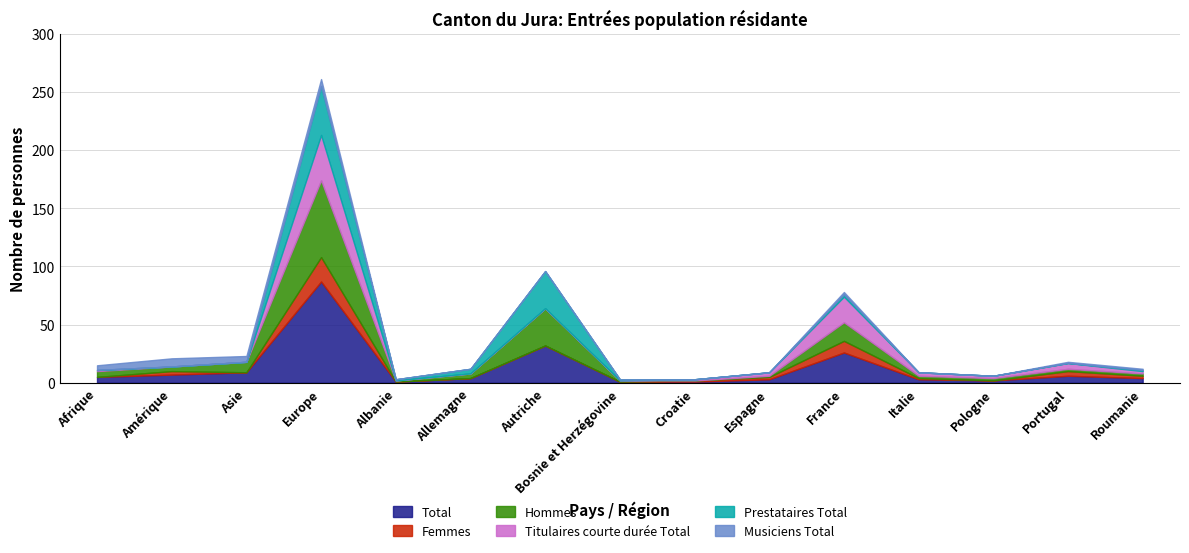

What is the value of the Total point at the 4th from the left?

87